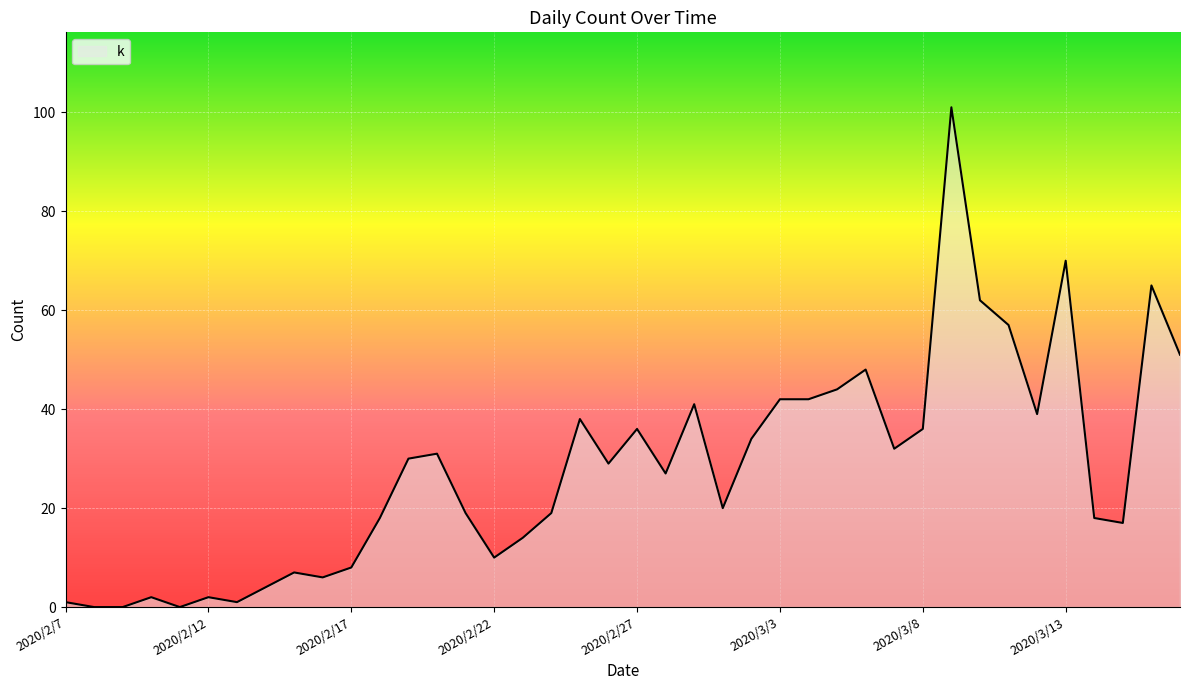

Where is the data nearest to the value 50?

2020/3/17